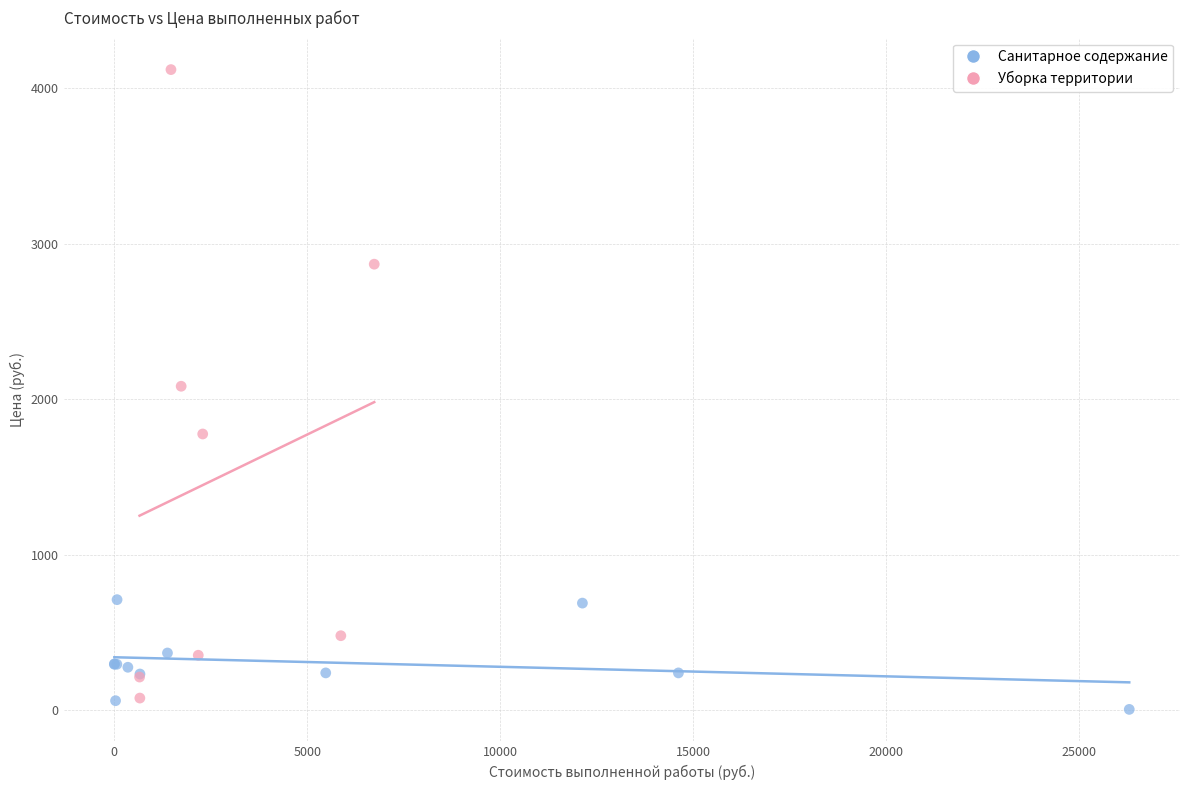

Which series reaches the maximum Y coordinate?

Уборка территории